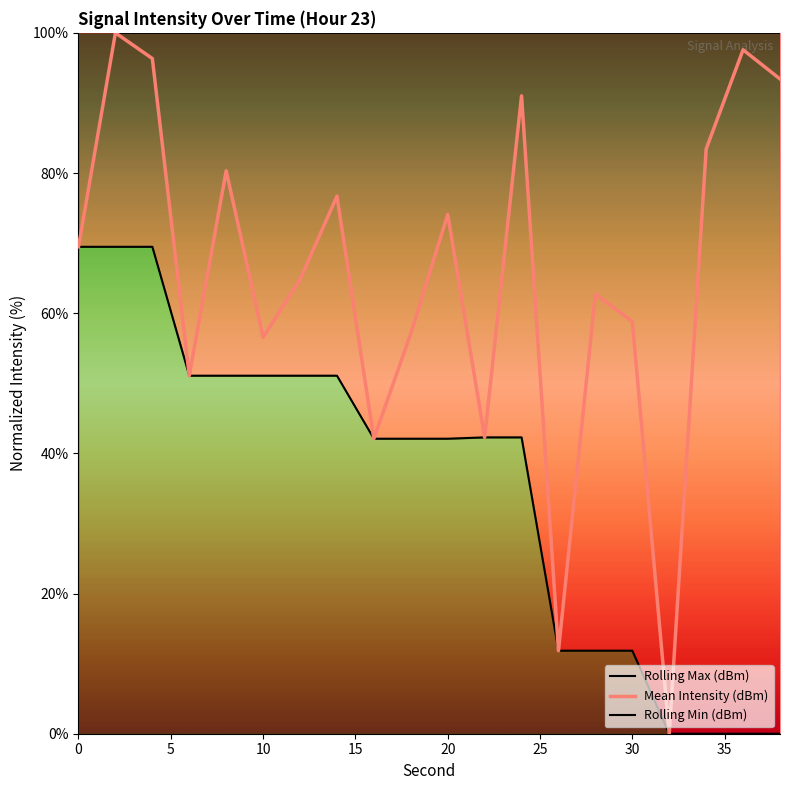

Does the chart display data point markers on the line(s)?

No